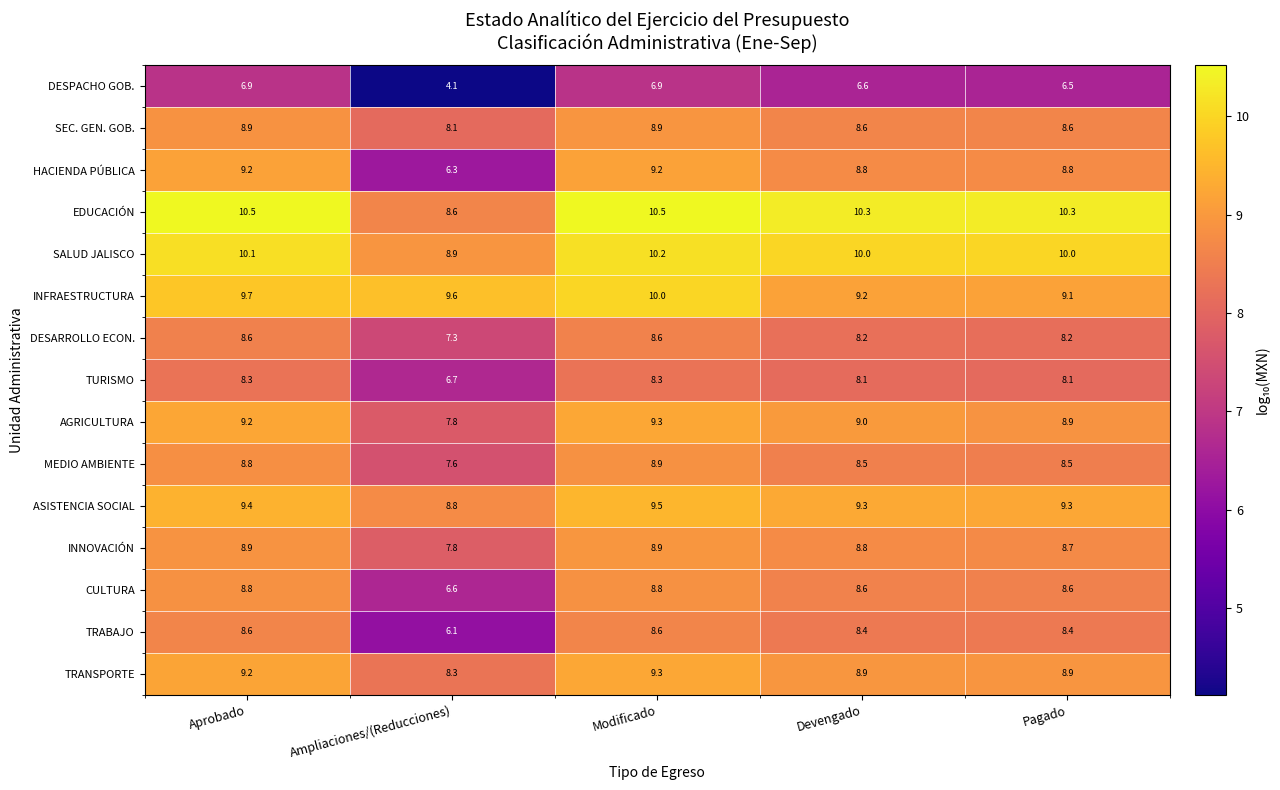

What is the smallest value displayed?

4.1